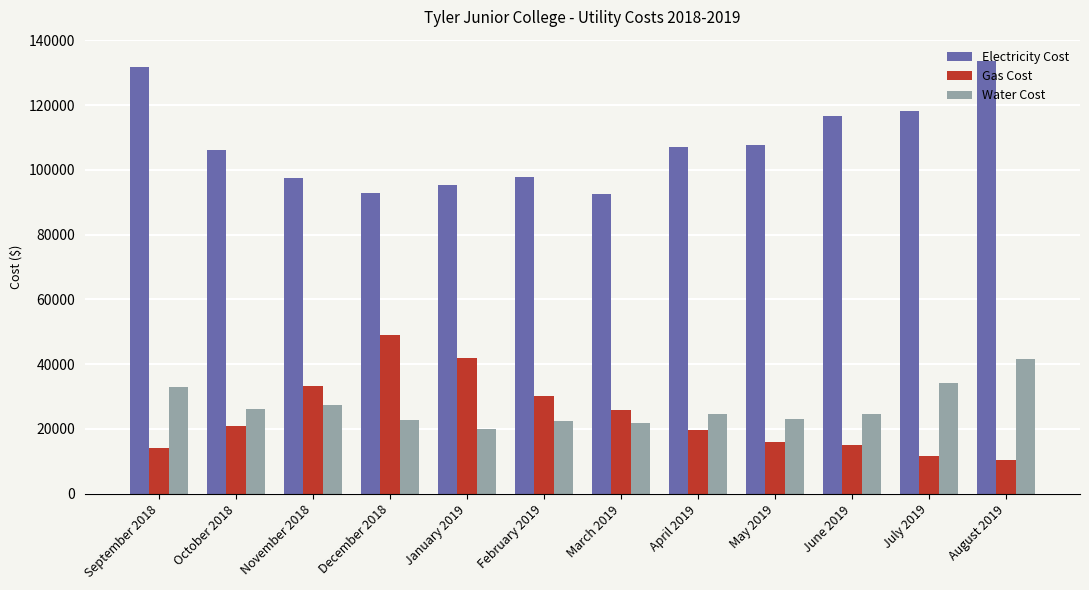

Which series has the largest total across all categories?

Electricity Cost